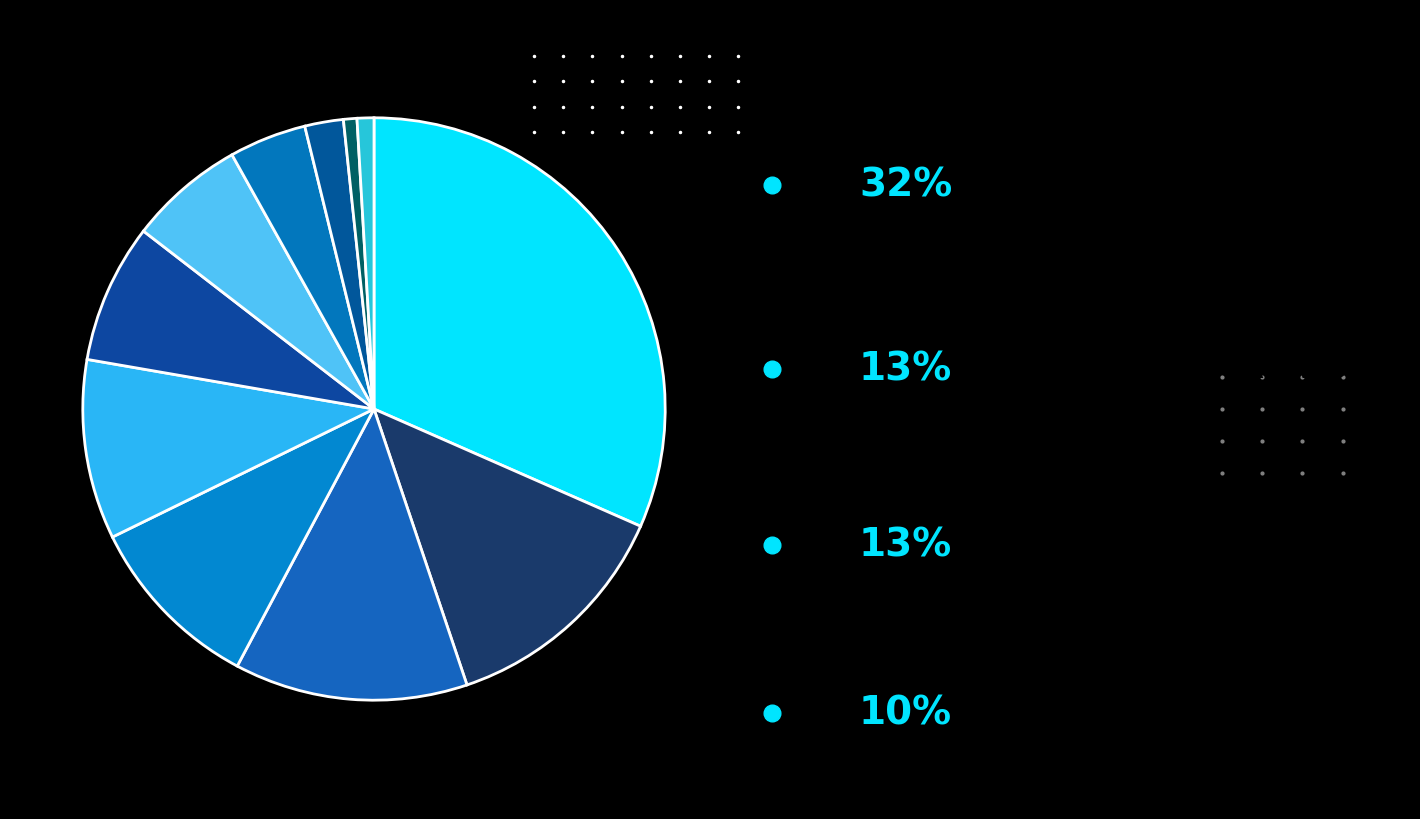

Count the number of slices in the pie.

11